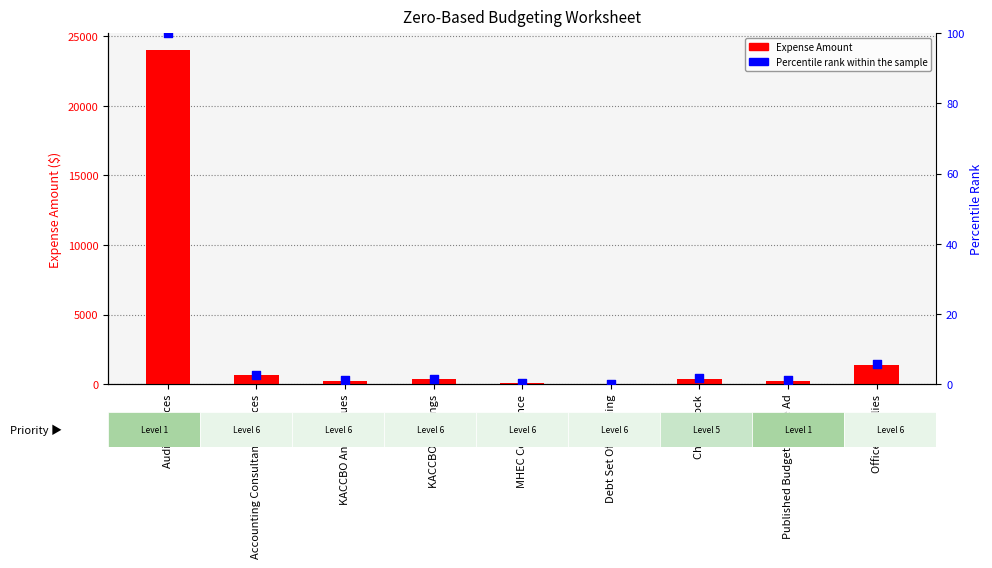

What is the total value across all series at Office Supplies?

1355.6